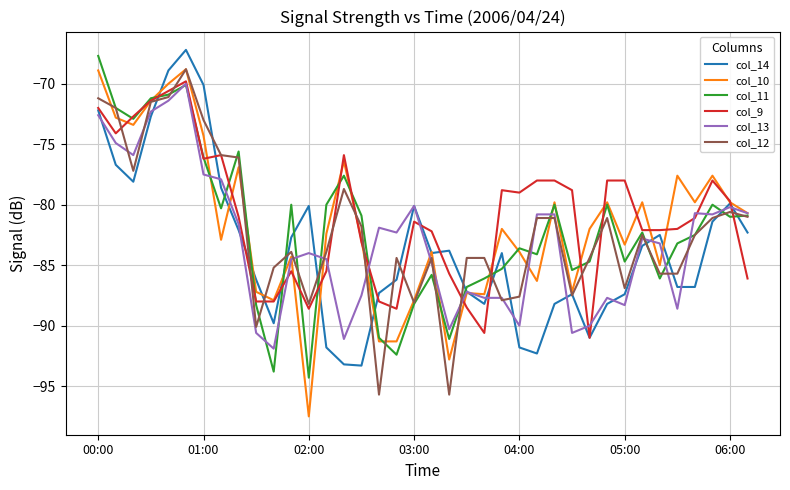

How many lines are shown in the chart?

6